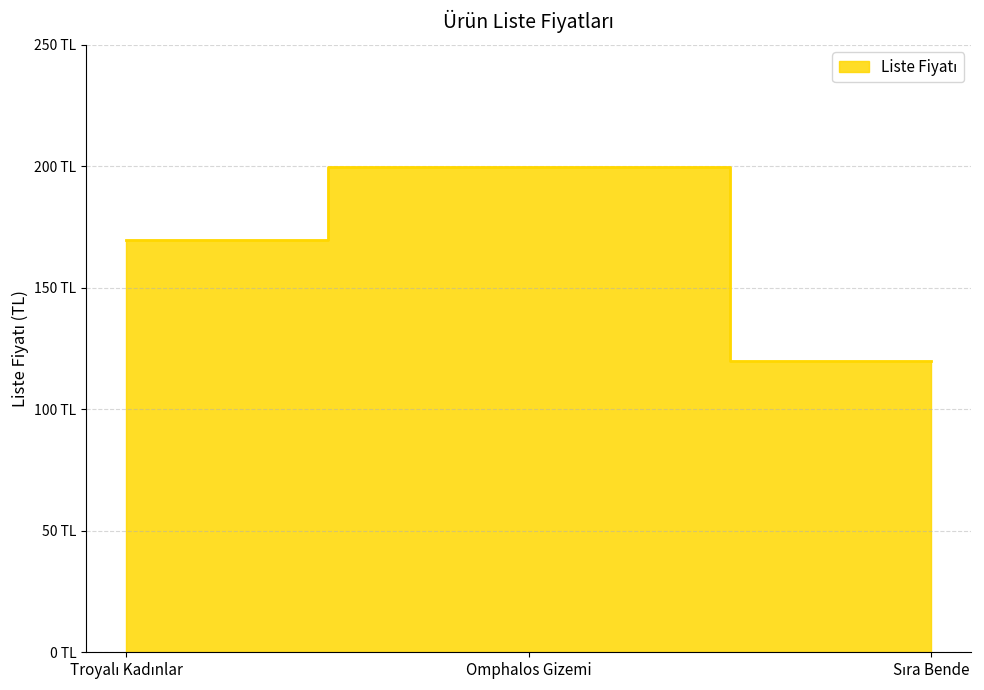

Which category has the highest value across all series?

Omphalos Gizemi